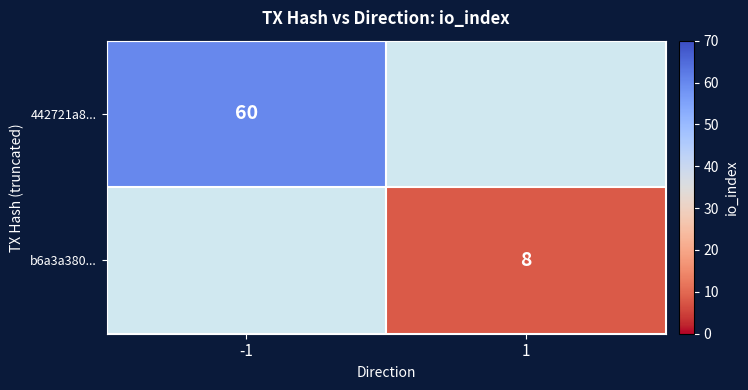

The value of 442721a8... at -1 is 60. True or false?

True